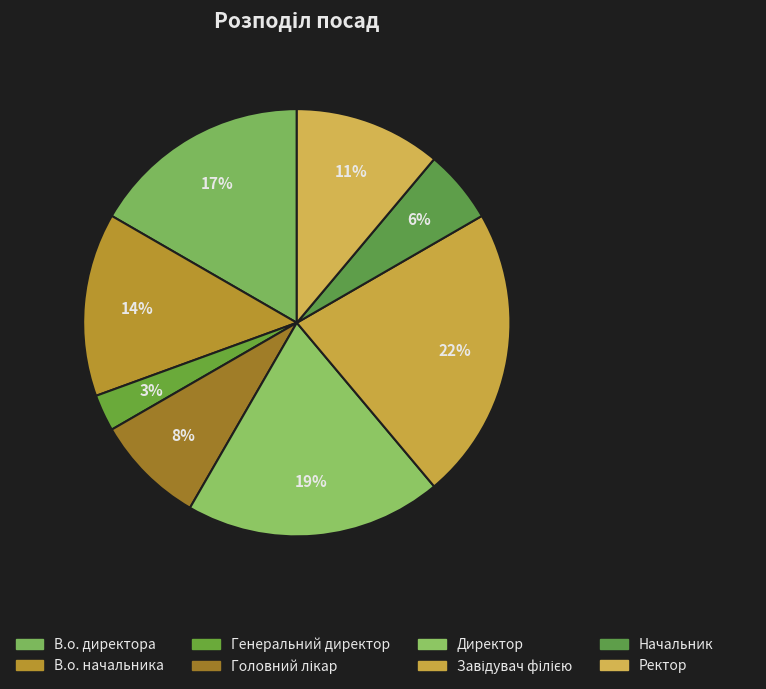

The В.о. директора slice represents 17% of the pie. True or false?

True